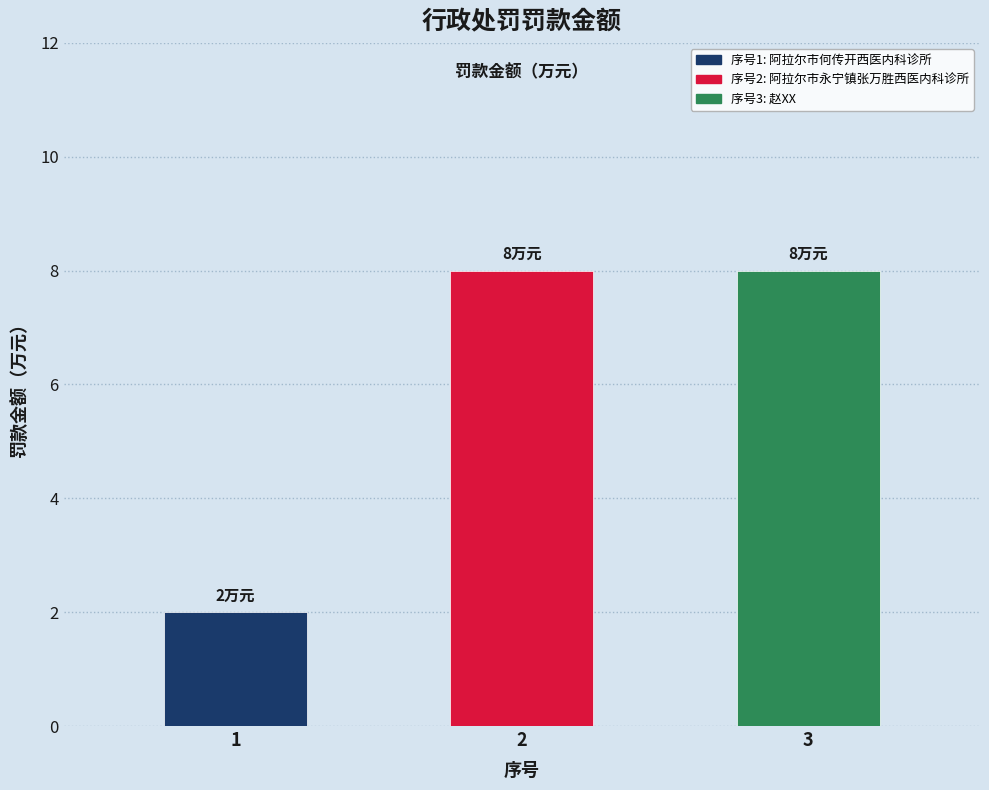

What is the maximum value shown in the chart?

8